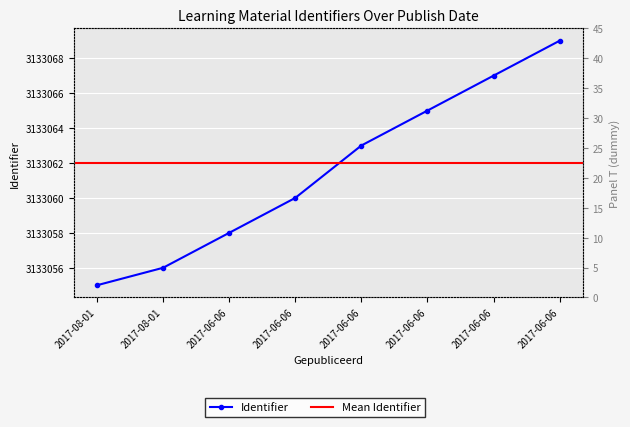

What is the label of the 7th point from the right?

2017-08-01